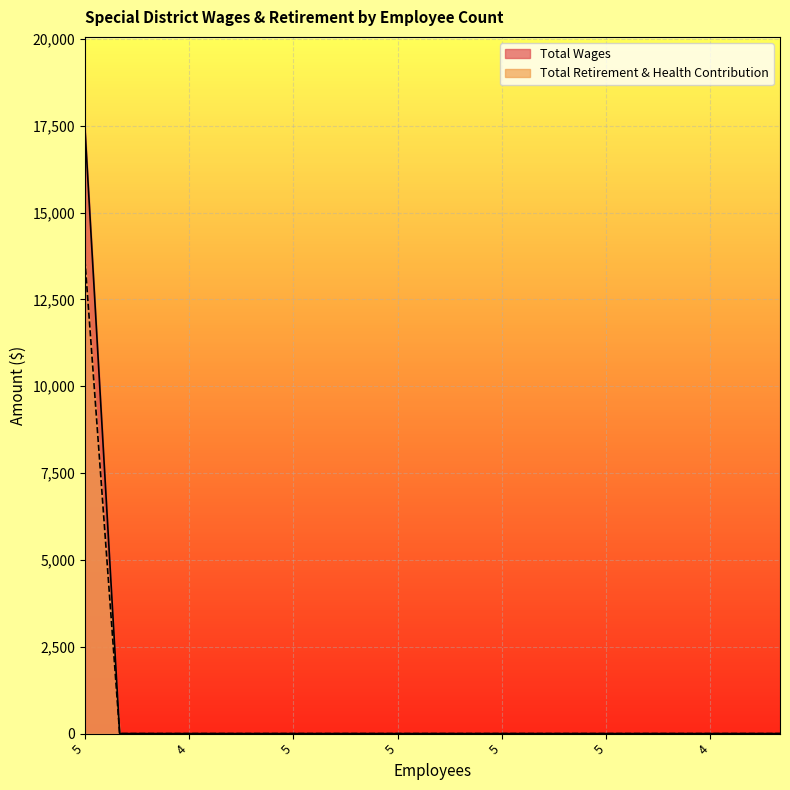

List the series in order of their overall mean, highest first.

Total Wages, Total Retirement & Health Contribution